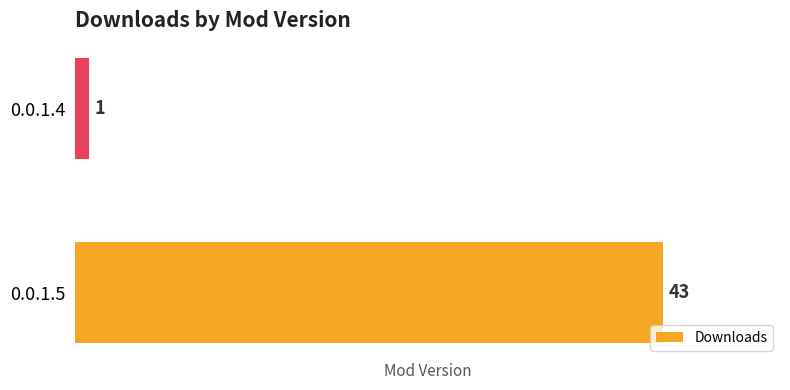

List the labels in order of value, largest first.

0.0.1.5, 0.0.1.4